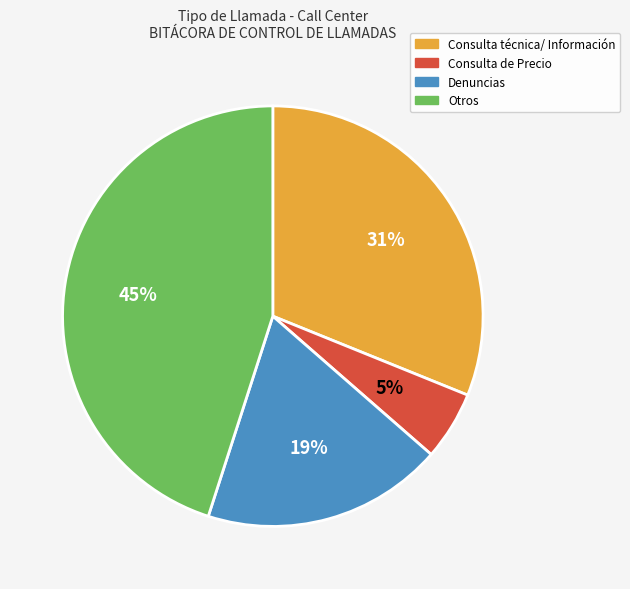

Between Otros and Consulta de Precio, which is larger?

Otros